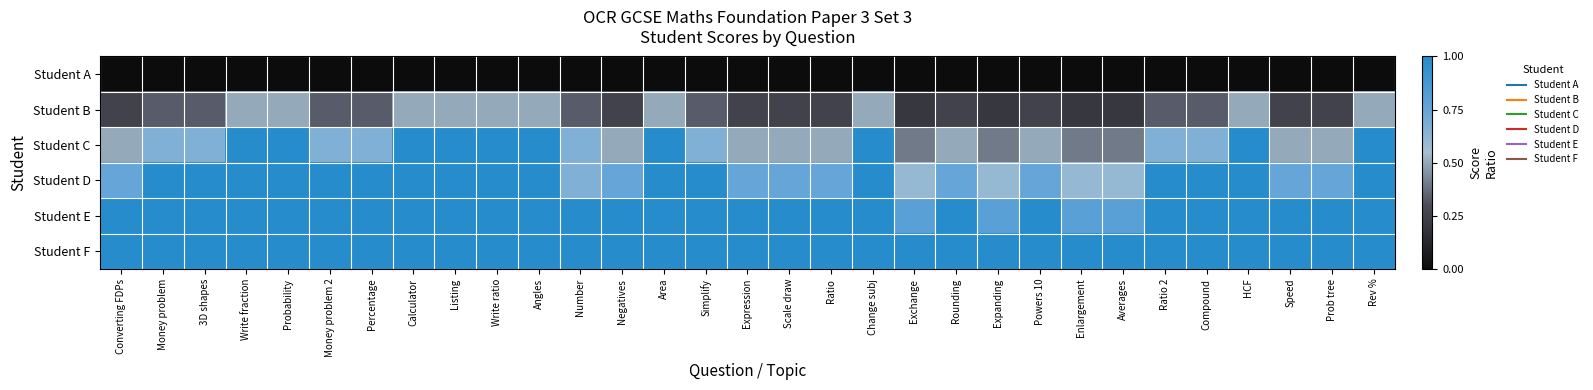

Reading right to left, transcribe all the data shown in this chart.

Student A: Rev %=0.0	Prob tree=0.0	Speed=0.0	HCF=0.0	Compound=0.0	Ratio 2=0.0	Averages=0.0	Enlargement=0.0	Powers 10=0.0	Expanding=0.0	Rounding=0.0	Exchange=0.0	Change subj=0.0	Ratio=0.0	Scale draw=0.0	Expression=0.0	Simplify=0.0	Area=0.0	Negatives=0.0	Number=0.0	Angles=0.0	Write ratio=0.0	Listing=0.0	Calculator=0.0	Percentage=0.0	Money problem 2=0.0	Probability=0.0	Write fraction=0.0	3D shapes=0.0	Money problem=0.0	Converting FDPs=0.0
Student B: Rev %=0.5	Prob tree=0.2	Speed=0.2	HCF=0.5	Compound=0.3	Ratio 2=0.3	Averages=0.2	Enlargement=0.2	Powers 10=0.2	Expanding=0.2	Rounding=0.2	Exchange=0.2	Change subj=0.5	Ratio=0.2	Scale draw=0.2	Expression=0.2	Simplify=0.3	Area=0.5	Negatives=0.2	Number=0.3	Angles=0.5	Write ratio=0.5	Listing=0.5	Calculator=0.5	Percentage=0.3	Money problem 2=0.3	Probability=0.5	Write fraction=0.5	3D shapes=0.3	Money problem=0.3	Converting FDPs=0.2
Student C: Rev %=1.0	Prob tree=0.5	Speed=0.5	HCF=1.0	Compound=0.7	Ratio 2=0.7	Averages=0.4	Enlargement=0.4	Powers 10=0.5	Expanding=0.4	Rounding=0.5	Exchange=0.4	Change subj=1.0	Ratio=0.5	Scale draw=0.5	Expression=0.5	Simplify=0.7	Area=1.0	Negatives=0.5	Number=0.7	Angles=1.0	Write ratio=1.0	Listing=1.0	Calculator=1.0	Percentage=0.7	Money problem 2=0.7	Probability=1.0	Write fraction=1.0	3D shapes=0.7	Money problem=0.7	Converting FDPs=0.5
Student D: Rev %=1.0	Prob tree=0.8	Speed=0.8	HCF=1.0	Compound=1.0	Ratio 2=1.0	Averages=0.6	Enlargement=0.6	Powers 10=0.8	Expanding=0.6	Rounding=0.8	Exchange=0.6	Change subj=1.0	Ratio=0.8	Scale draw=0.8	Expression=0.8	Simplify=1.0	Area=1.0	Negatives=0.8	Number=0.7	Angles=1.0	Write ratio=1.0	Listing=1.0	Calculator=1.0	Percentage=1.0	Money problem 2=1.0	Probability=1.5	Write fraction=1.5	3D shapes=1.0	Money problem=1.0	Converting FDPs=0.8
Student E: Rev %=1.0	Prob tree=1.0	Speed=1.0	HCF=1.0	Compound=1.0	Ratio 2=1.0	Averages=0.8	Enlargement=0.8	Powers 10=1.0	Expanding=0.8	Rounding=1.0	Exchange=0.8	Change subj=1.0	Ratio=1.0	Scale draw=1.0	Expression=1.0	Simplify=1.0	Area=1.0	Negatives=1.0	Number=1.0	Angles=1.0	Write ratio=1.0	Listing=1.0	Calculator=1.0	Percentage=1.0	Money problem 2=1.0	Probability=1.0	Write fraction=1.0	3D shapes=1.0	Money problem=1.0	Converting FDPs=1.0
Student F: Rev %=1.0	Prob tree=1.0	Speed=1.0	HCF=1.0	Compound=1.0	Ratio 2=1.0	Averages=1.0	Enlargement=1.0	Powers 10=1.0	Expanding=1.0	Rounding=1.0	Exchange=1.0	Change subj=1.0	Ratio=1.0	Scale draw=1.0	Expression=1.0	Simplify=1.0	Area=1.0	Negatives=1.0	Number=1.0	Angles=1.0	Write ratio=1.0	Listing=1.0	Calculator=1.0	Percentage=1.0	Money problem 2=1.0	Probability=1.0	Write fraction=1.0	3D shapes=1.0	Money problem=1.0	Converting FDPs=1.0